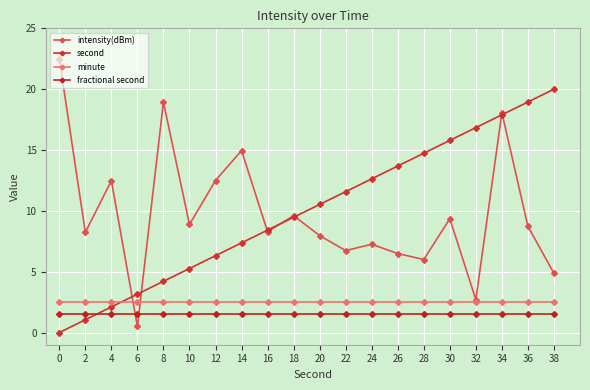

Is it true that second equals 4.3 at 26?

False